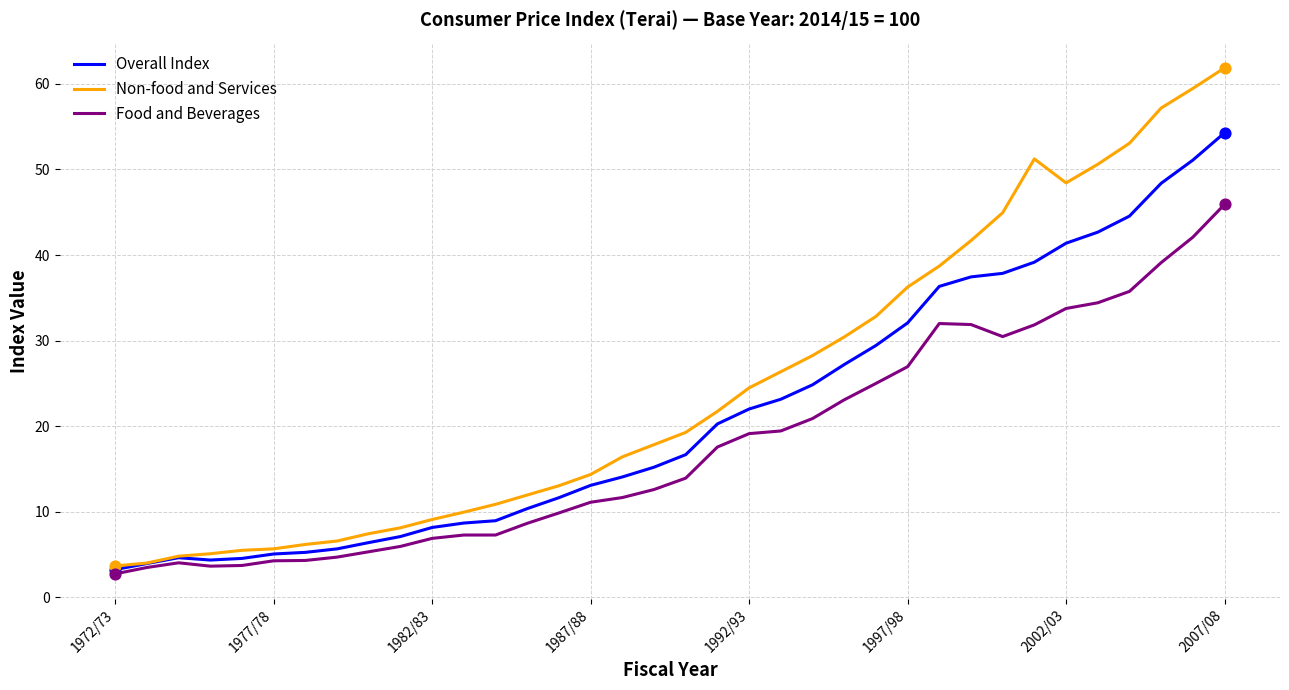

Which series has the widest spread of values?

Non-food and Services